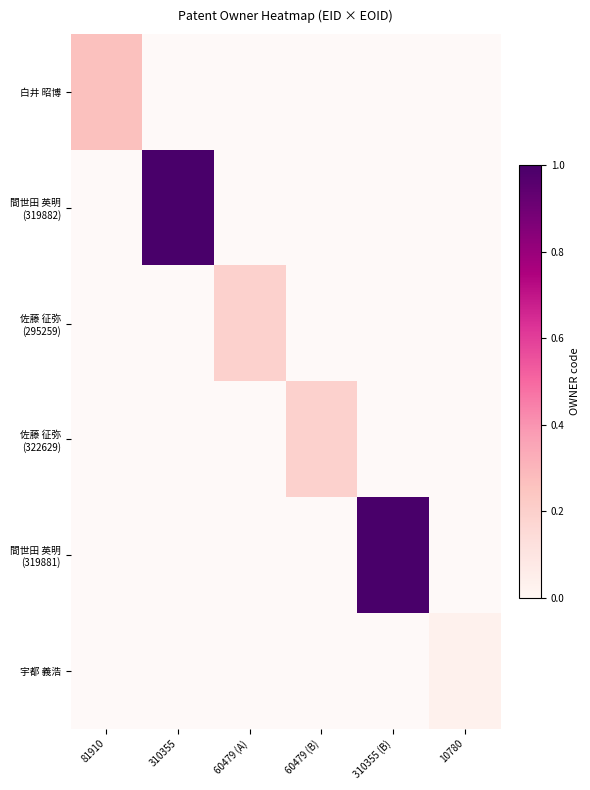

The 佐藤 征弥 (322629) series shows 0.1 at 310355. True or false?

False